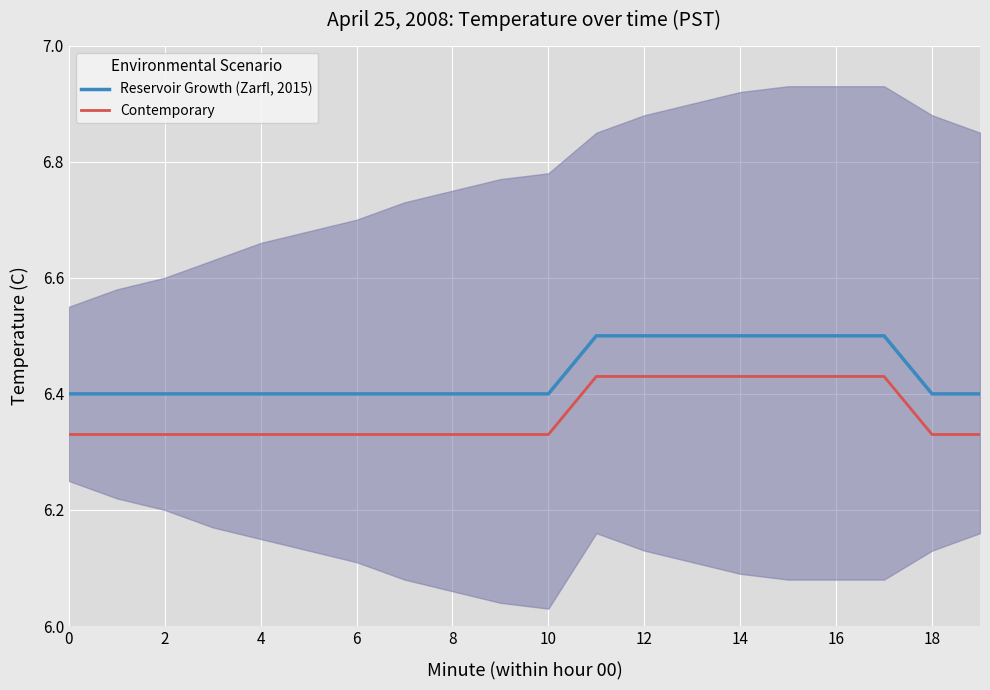

True or false: Contemporary and Reservoir Growth (Zarfl, 2015) intersect in this chart.

False